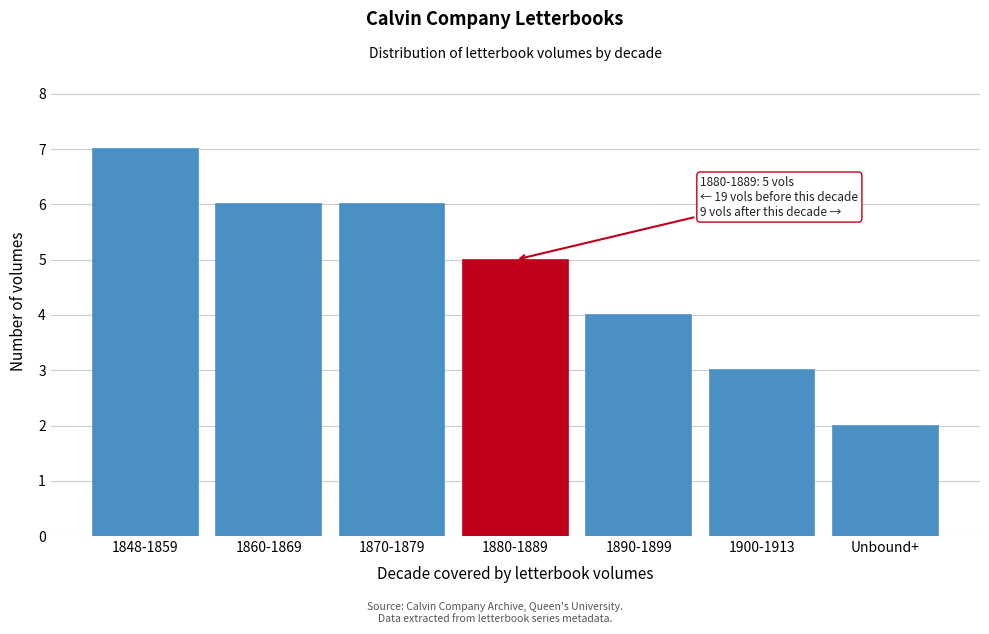

Reading left to right, what are all the values shown in this chart?

7	6	6	5	4	3	2